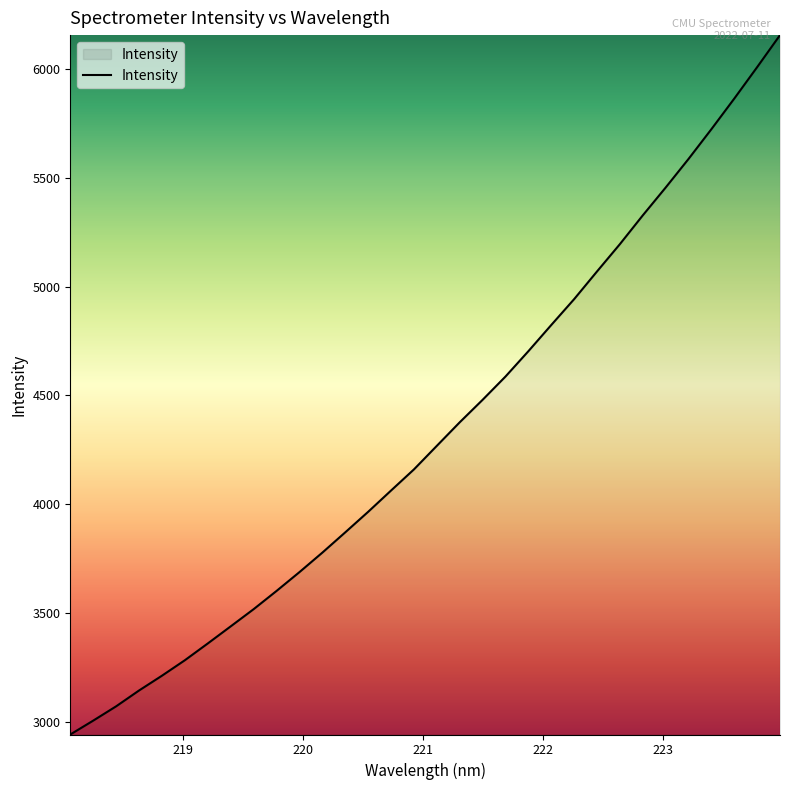

What is the maximum value shown in the chart?

6154.6